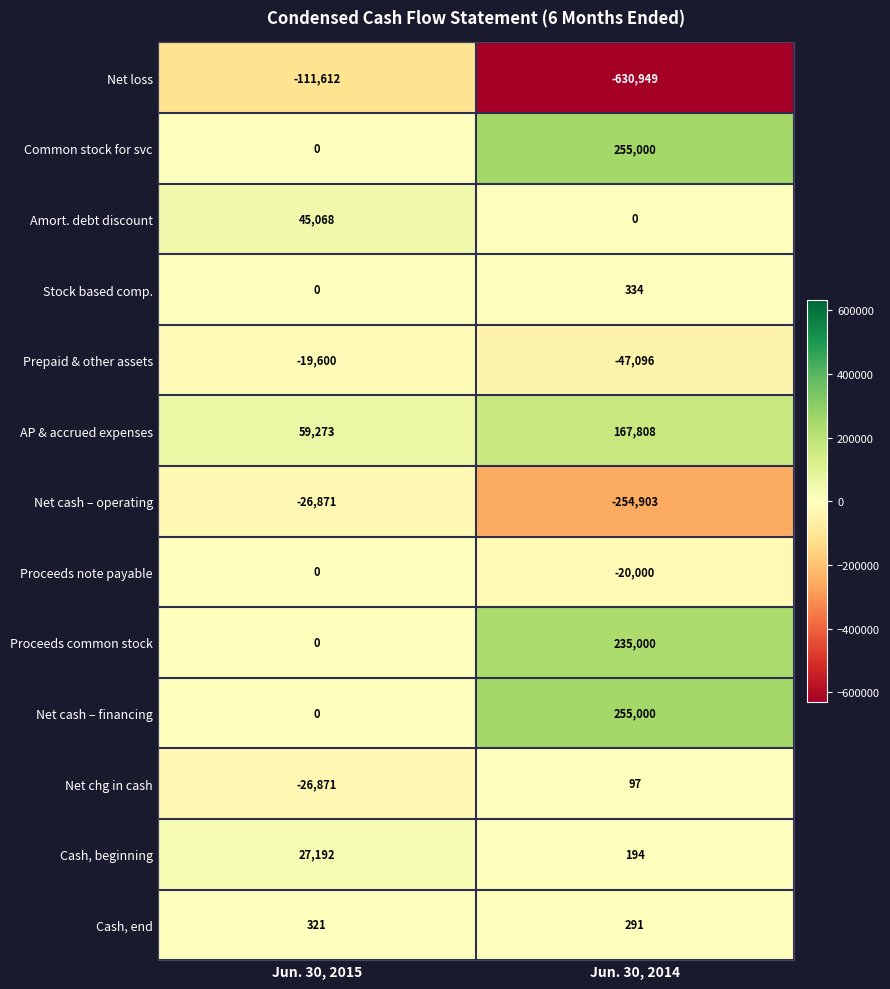

At which label is Proceeds common stock closest to 117500?

Jun. 30, 2015